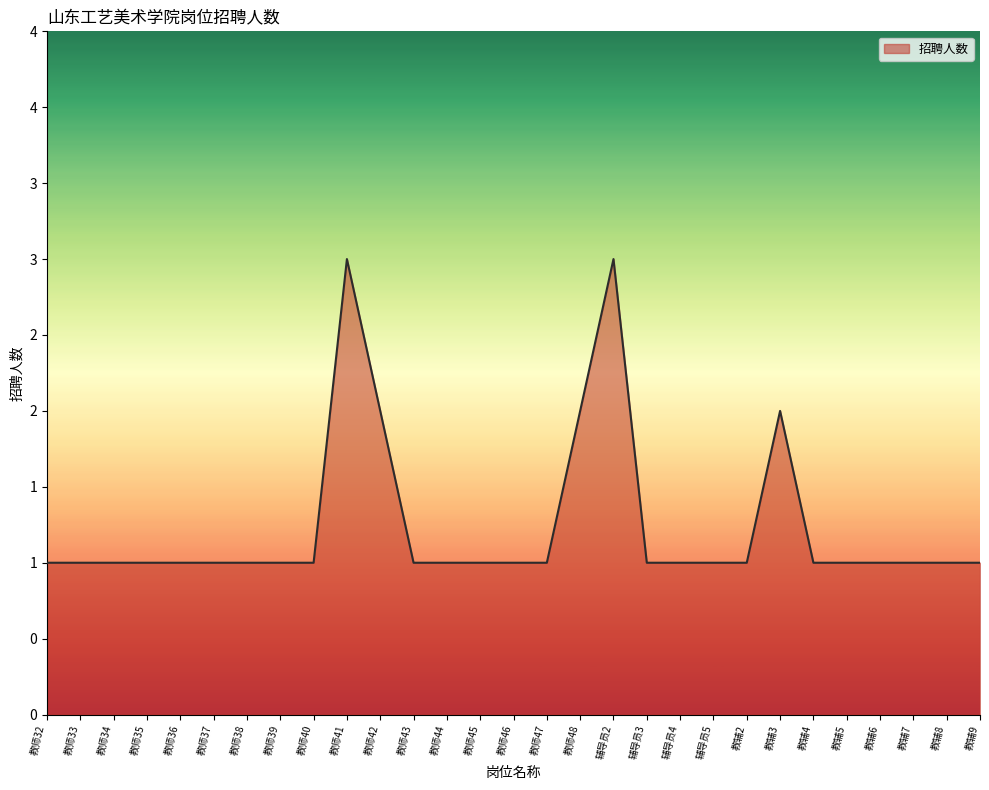

True or false: the data shows 1 at 辅导员5.

True